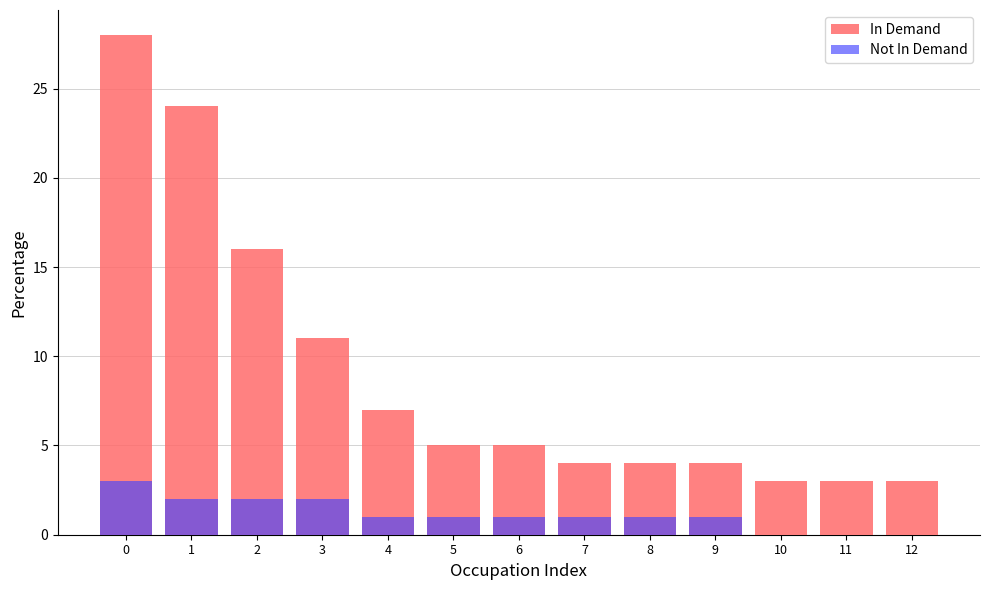

Reading left to right, list all the values displayed in this chart.

In Demand: 0=28	1=24	2=16	3=11	4=7	5=5	6=5	7=4	8=4	9=4	10=3	11=3	12=3
Not In Demand: 0=3	1=2	2=2	3=2	4=1	5=1	6=1	7=1	8=1	9=1	10=0	11=0	12=0